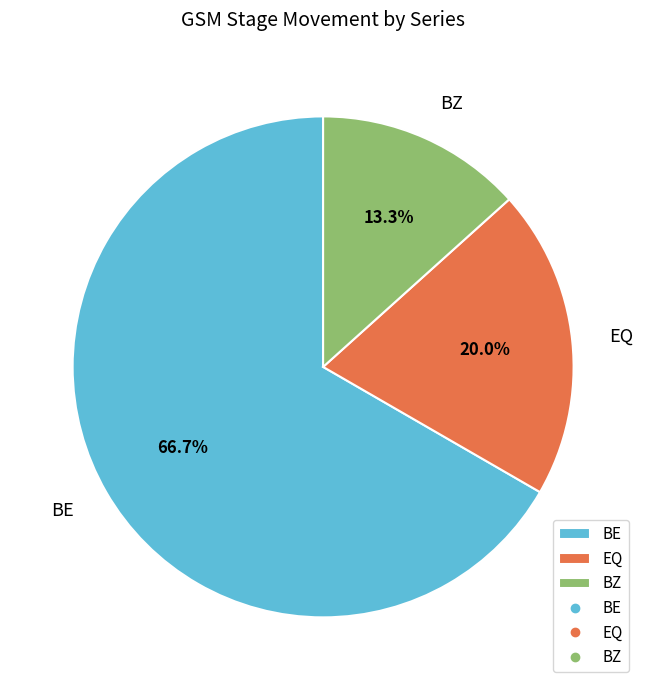

Does any single category account for the majority?

Yes